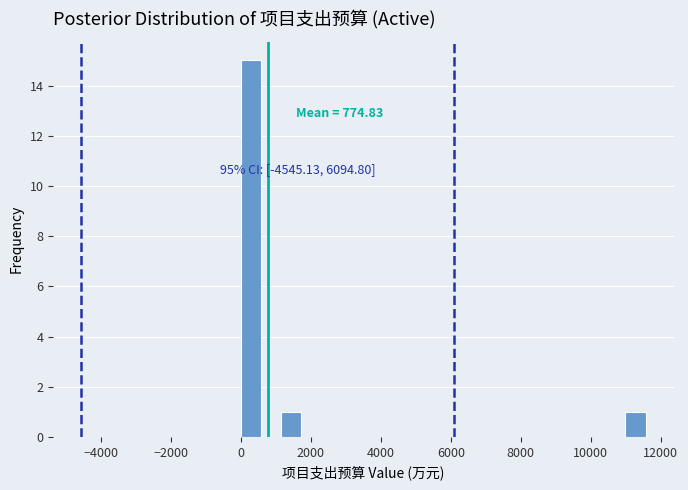

Around what value on the x-axis is the tallest bar? Give the approximate position of its centre, as read against the axis.

200